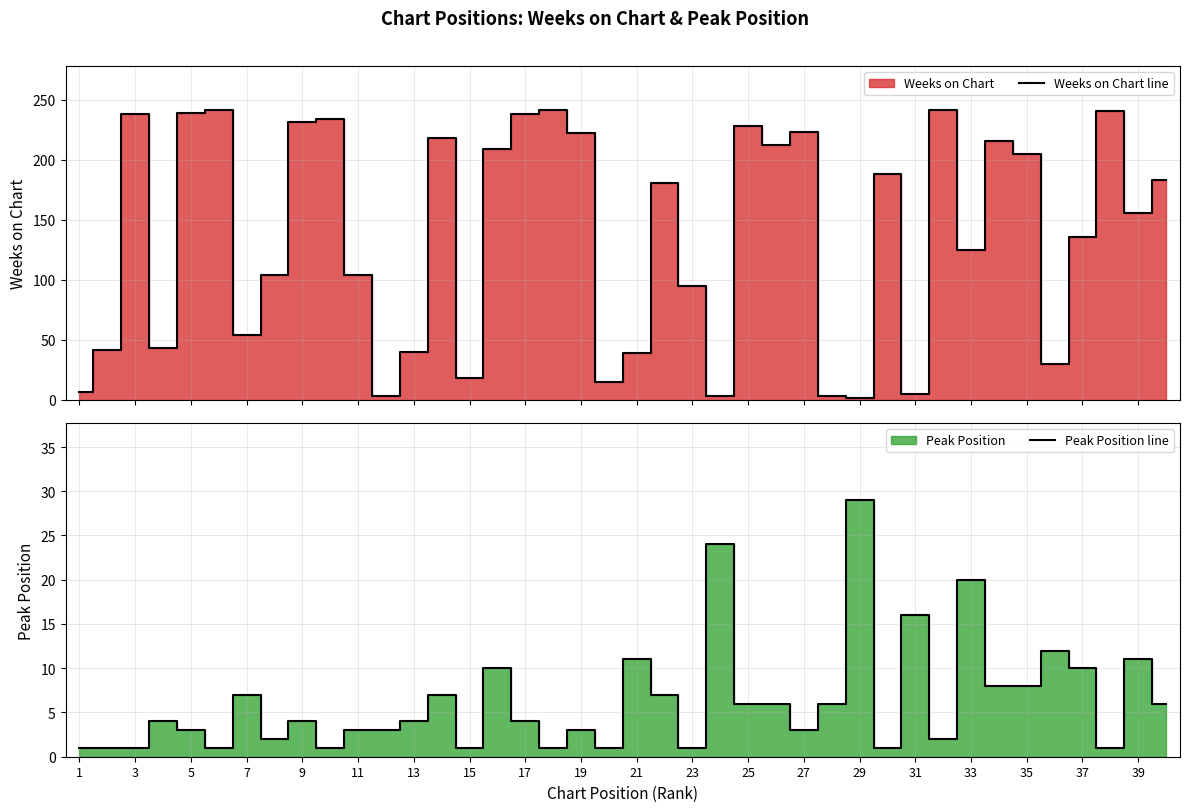

How many lines are shown in the chart?

2